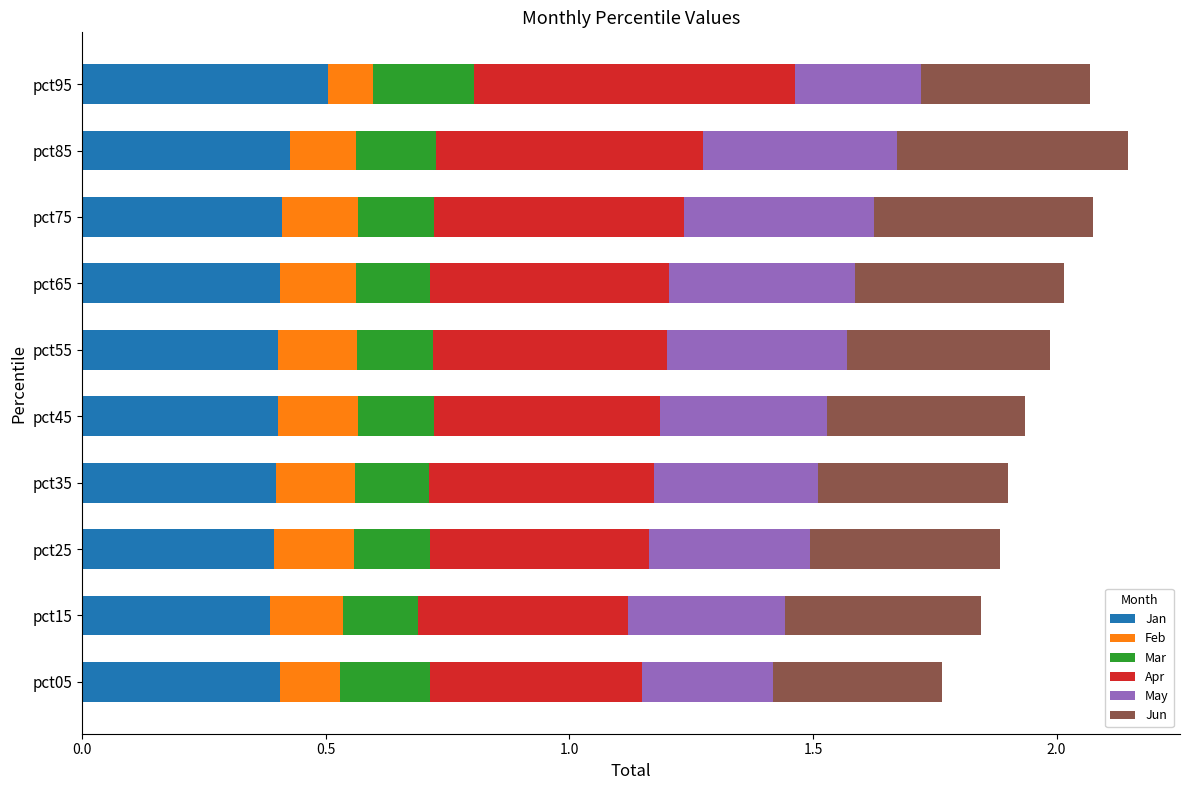

Is it true that Jan equals 0.4 at pct15?

True